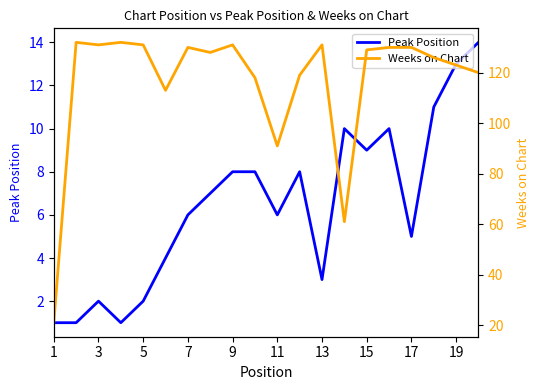

What is the highest value of the Peak Position series?

14